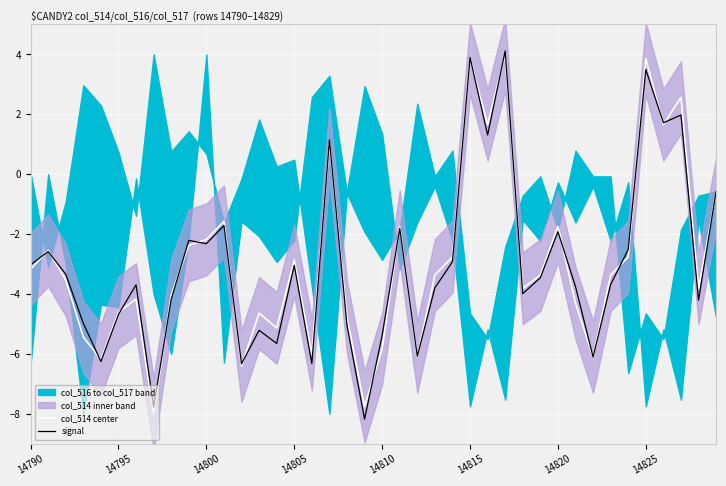

What is the lowest value of the col_514 center series?

-8.0